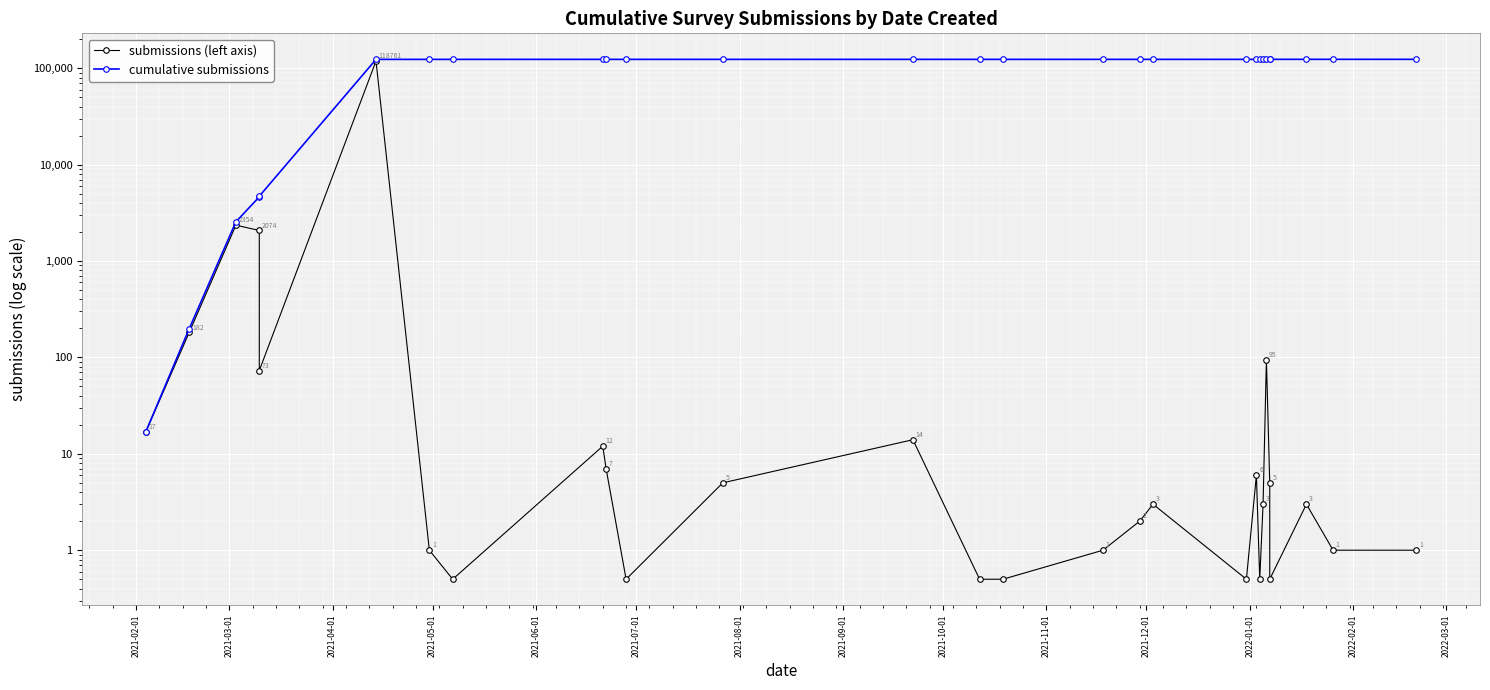

How many series are shown in this chart?

2